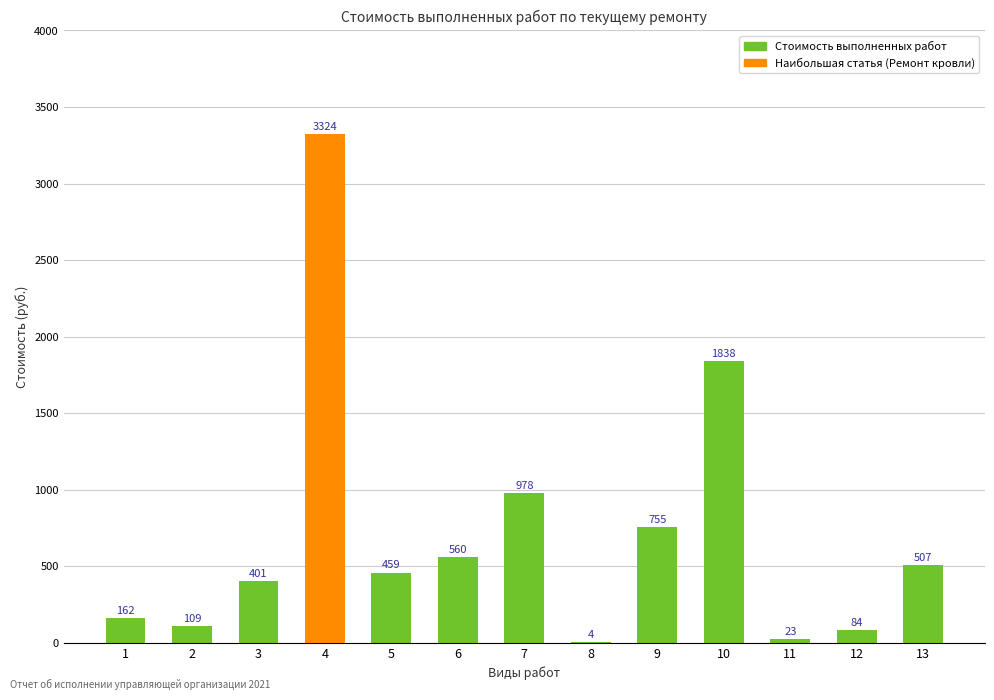

Are the bars horizontal?

No